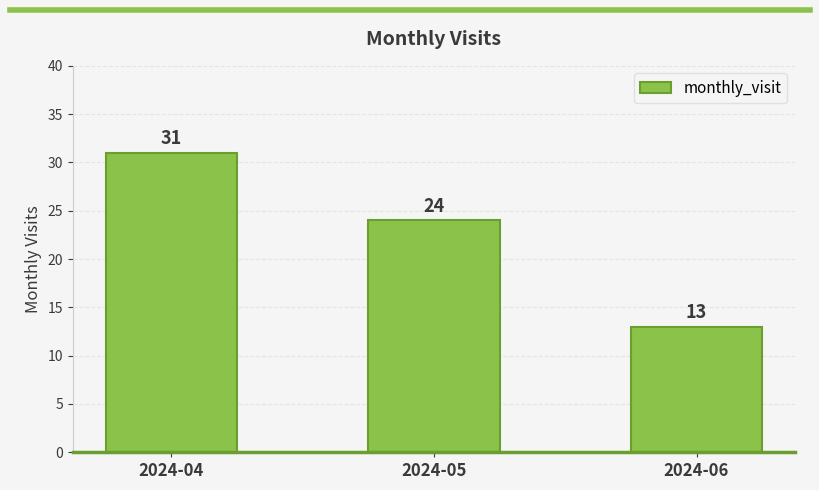

What is the value of the 2nd bar from the left?

24